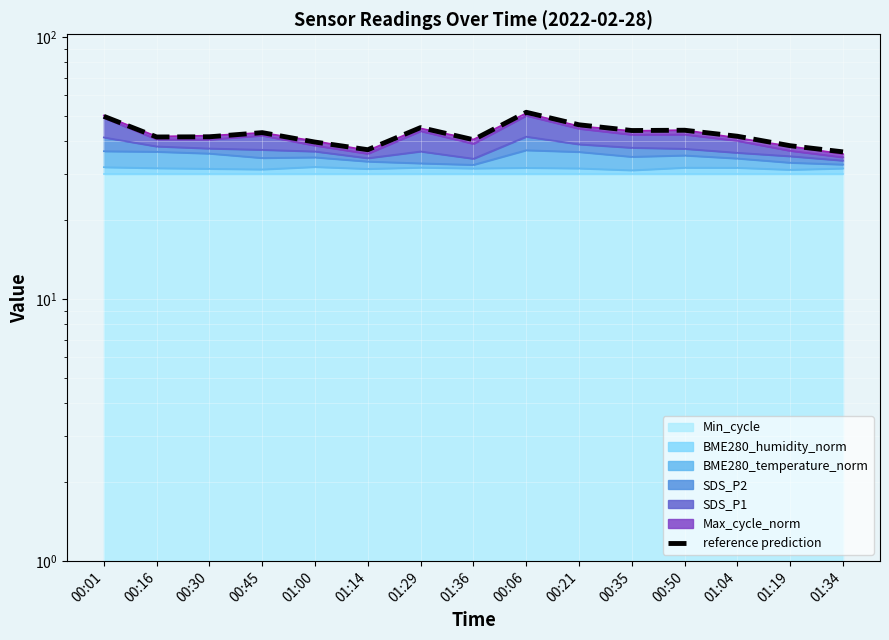

List the labels in order of value, smallest first.

01:34, 01:14, 01:19, 01:00, 01:36, 00:16, 00:30, 01:04, 00:45, 00:35, 00:50, 01:29, 00:21, 00:01, 00:06